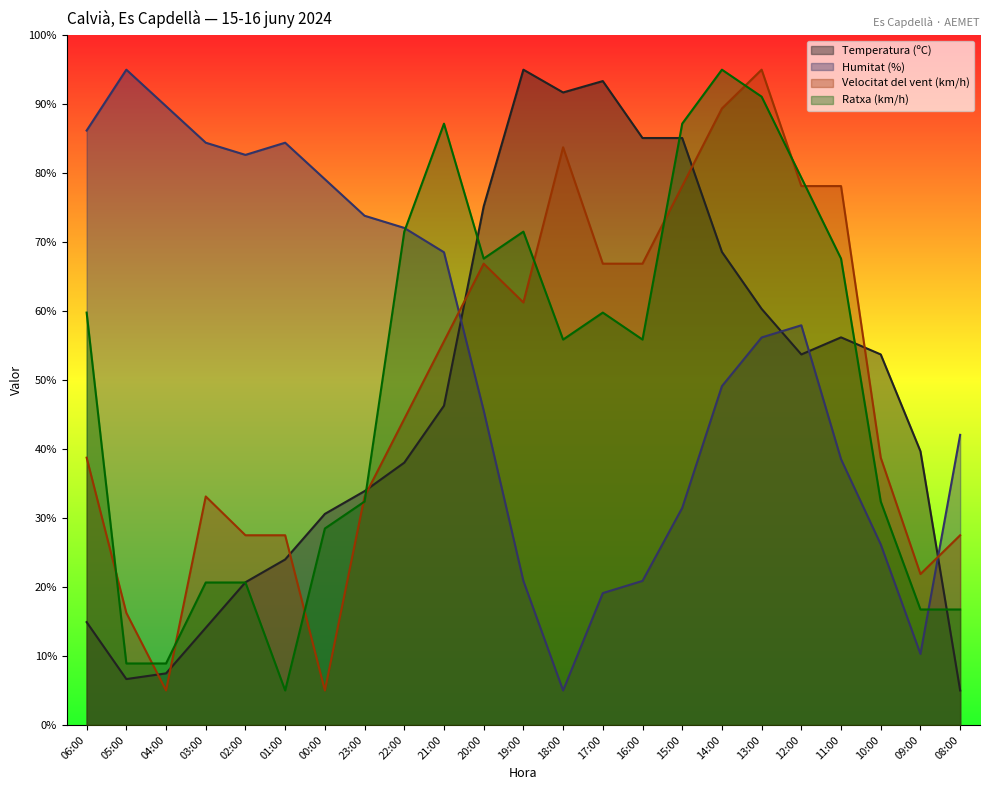

How many interior local valleys does the Velocitat del vent (km/h) series have?

4